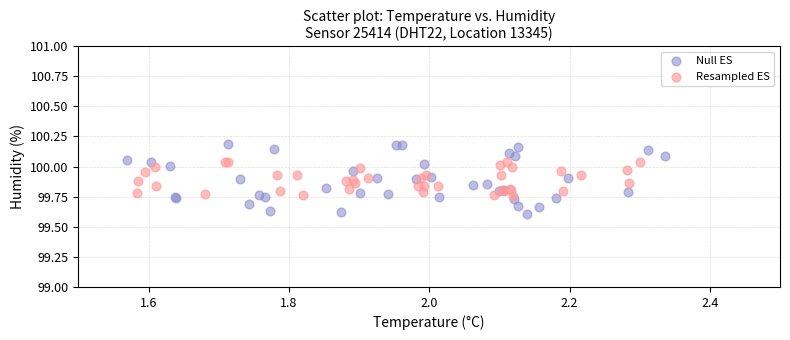

What are all the series names shown in the legend?

Null ES, Resampled ES